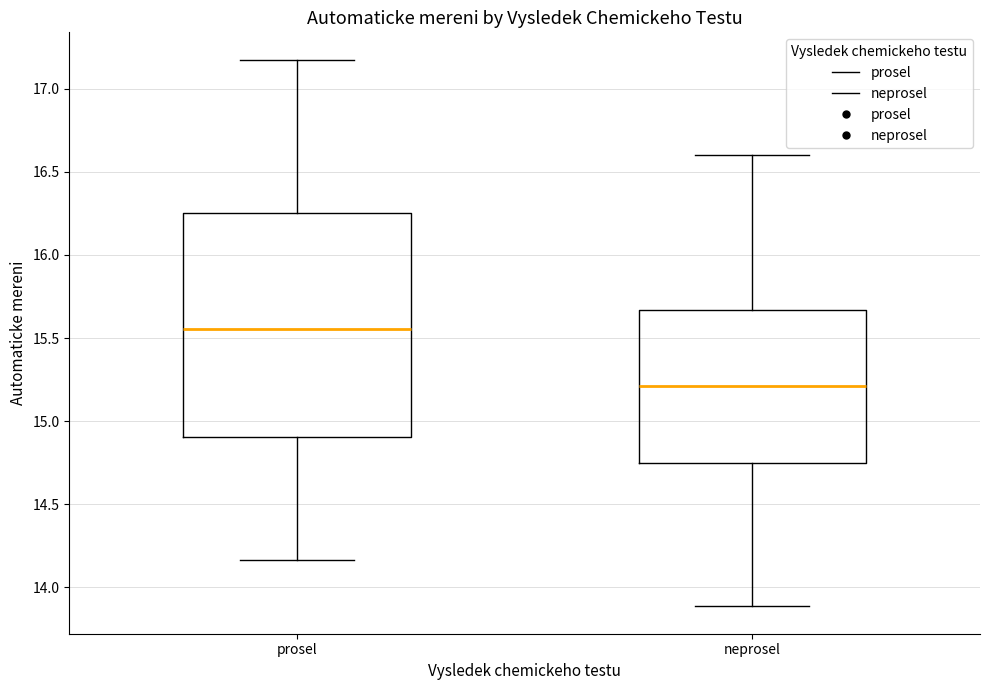

Comparing the boxes themselves (not the whiskers), which one is the tallest?

prosel